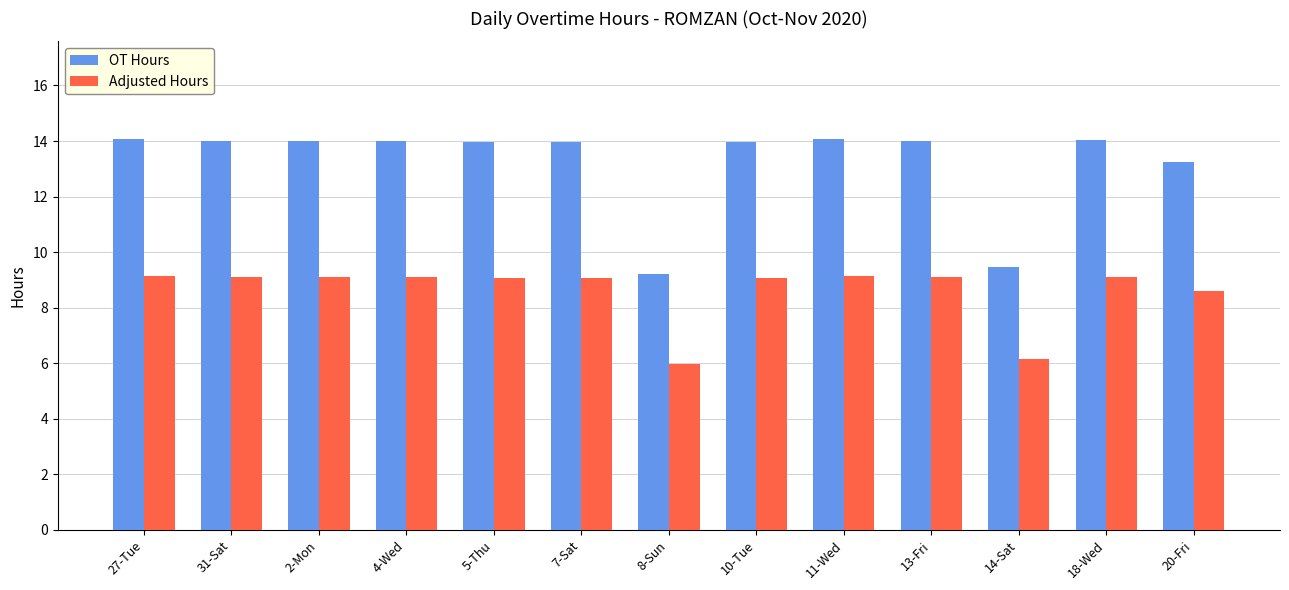

What is the approximate value of Adjusted Hours at 14-Sat?

6.2